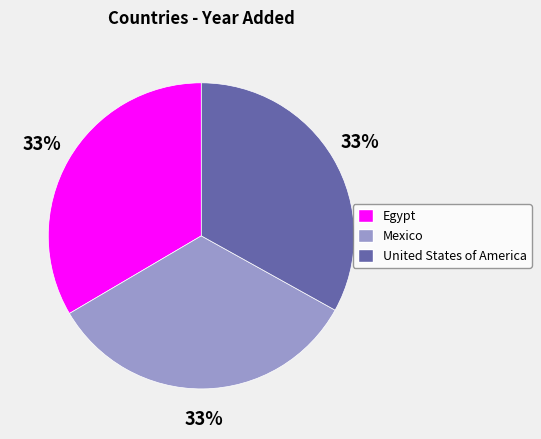

To the nearest percent, what is the combined percentage of United States of America and Egypt?

67%